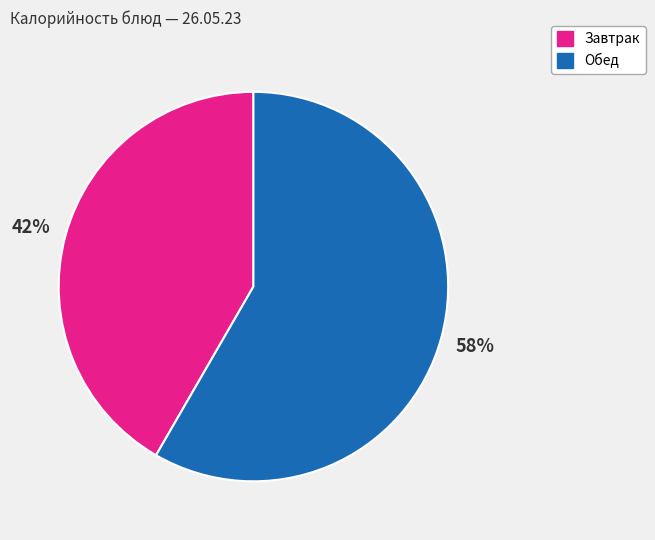

Count the number of slices in the pie.

2